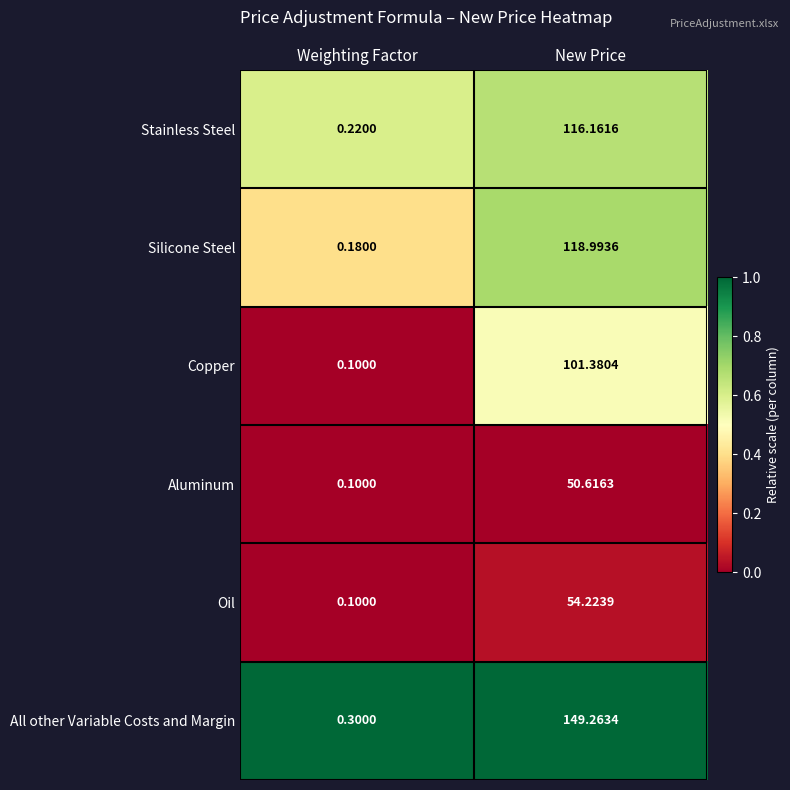

Between Weighting Factor and New Price, which series saw the biggest shift?

All other Variable Costs and Margin